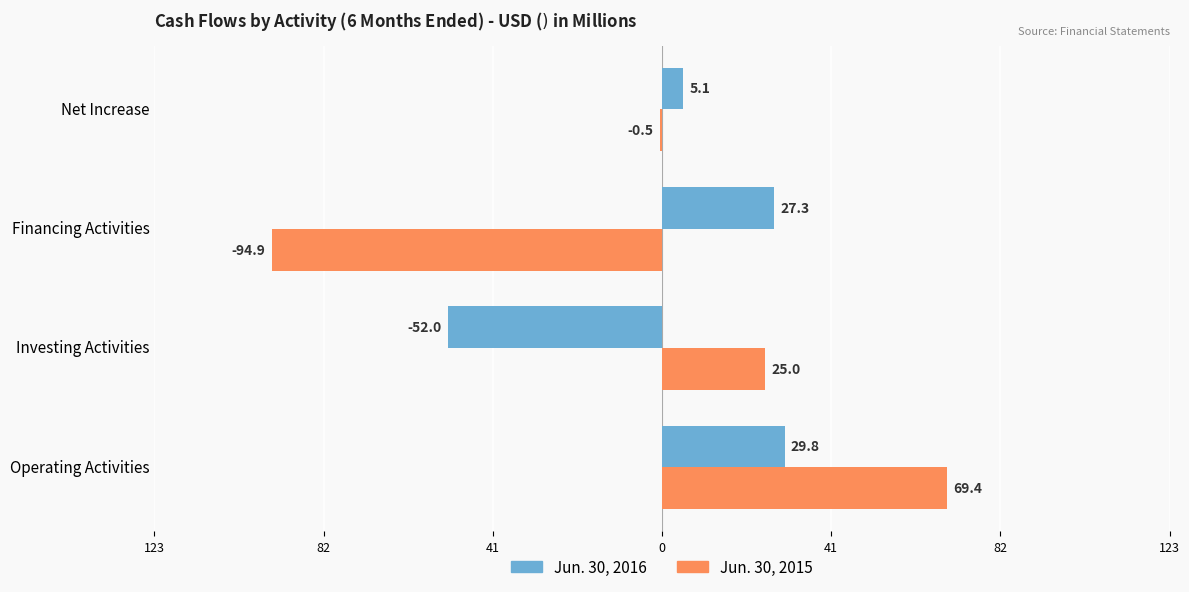

What are all the series names shown in the legend?

Jun. 30, 2016, Jun. 30, 2015